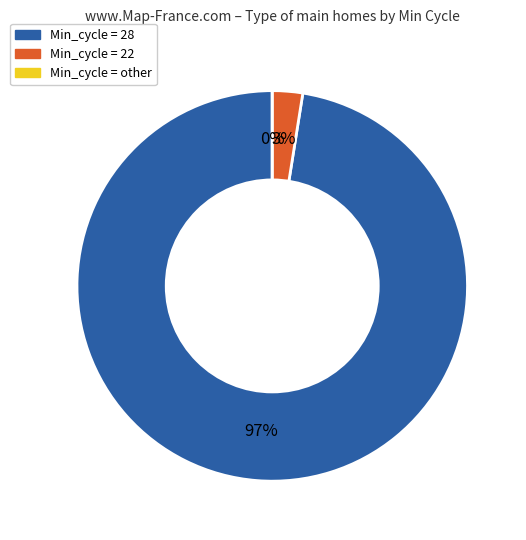

Is it true that 8 is 3% of the pie?

True